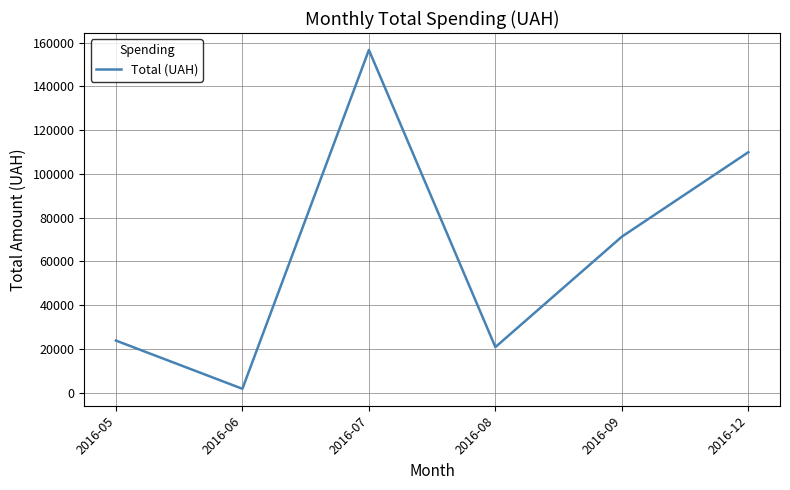

The value at 2016-05 is 33058.6. True or false?

False